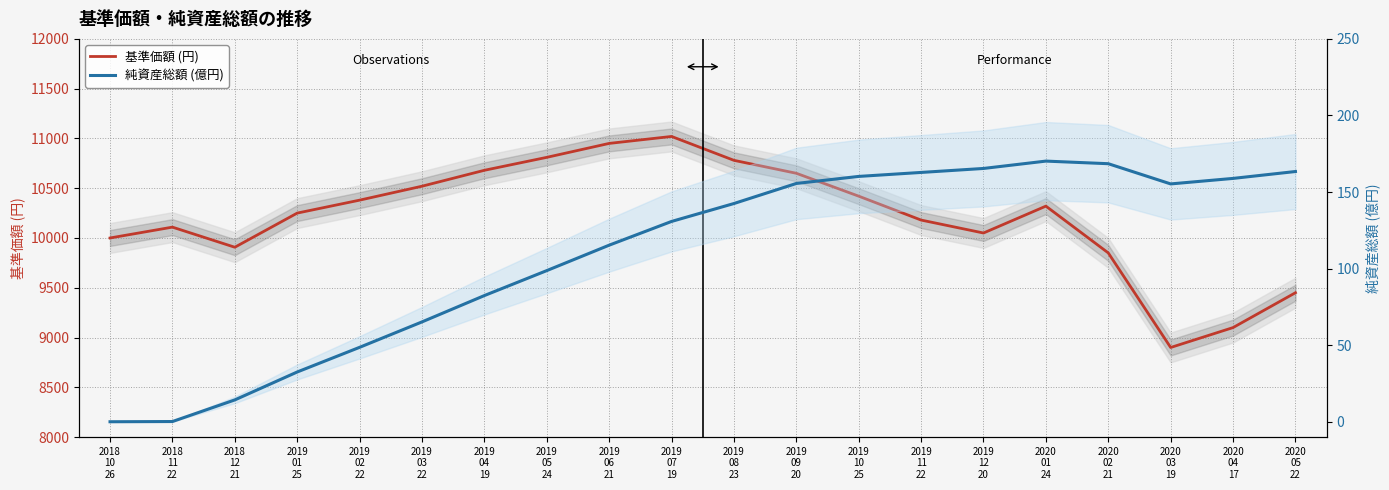

Which series changed the most between 2019
11
22 and 2020
02
21?

基準価額 (円)